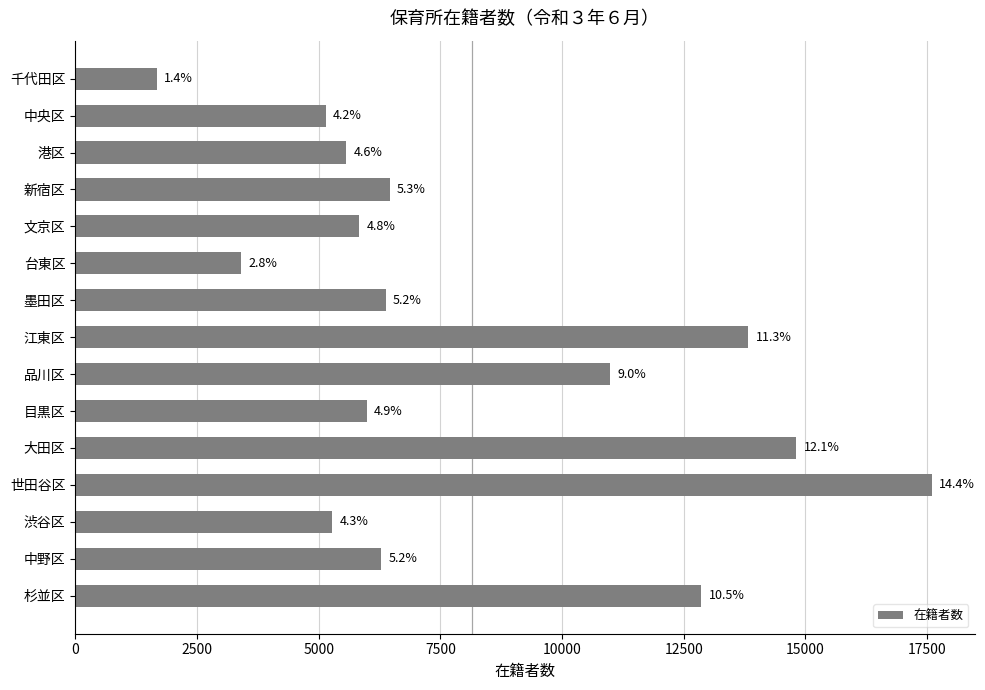

How many bars are there in total?

15